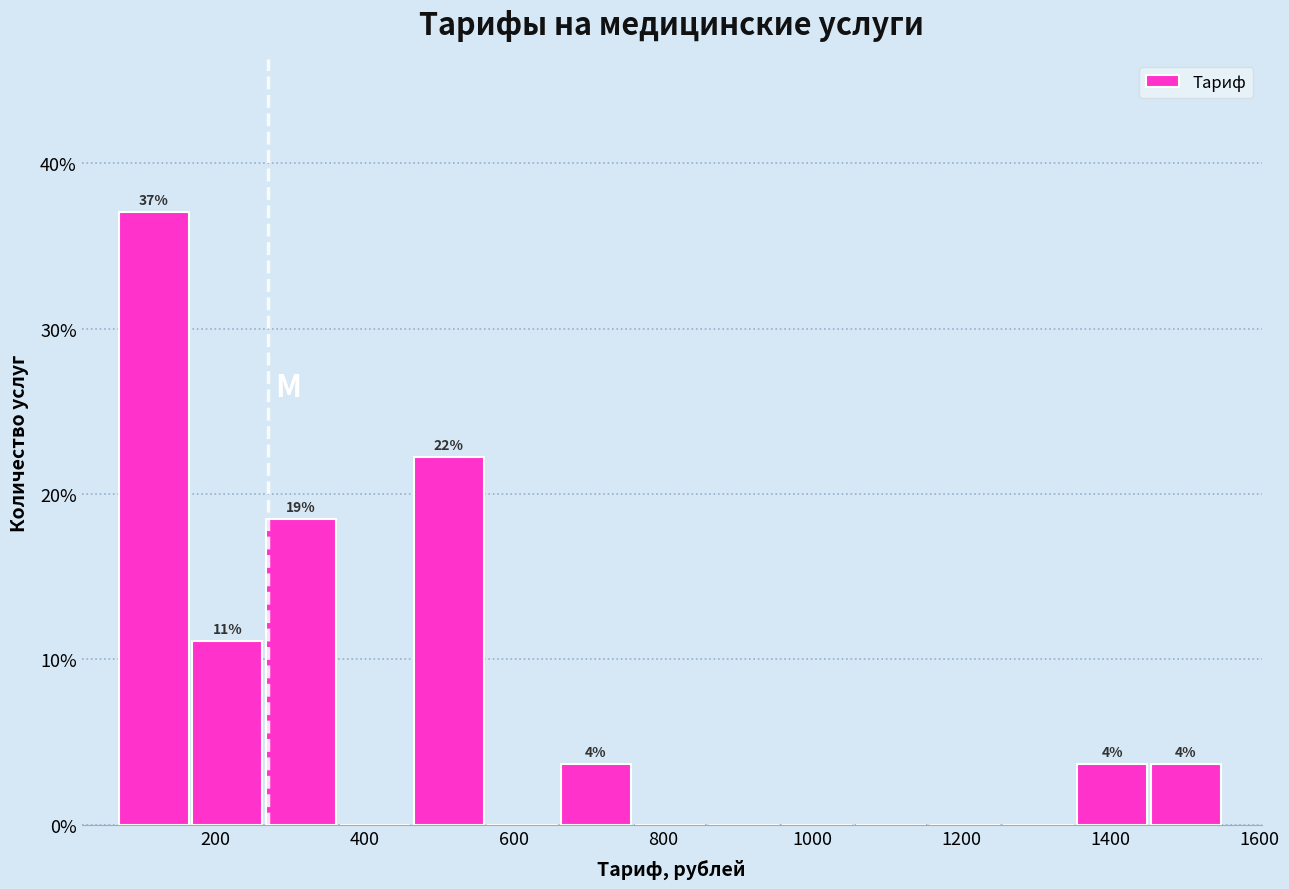

Which range on the x-axis has the tallest bar?

80 to 160